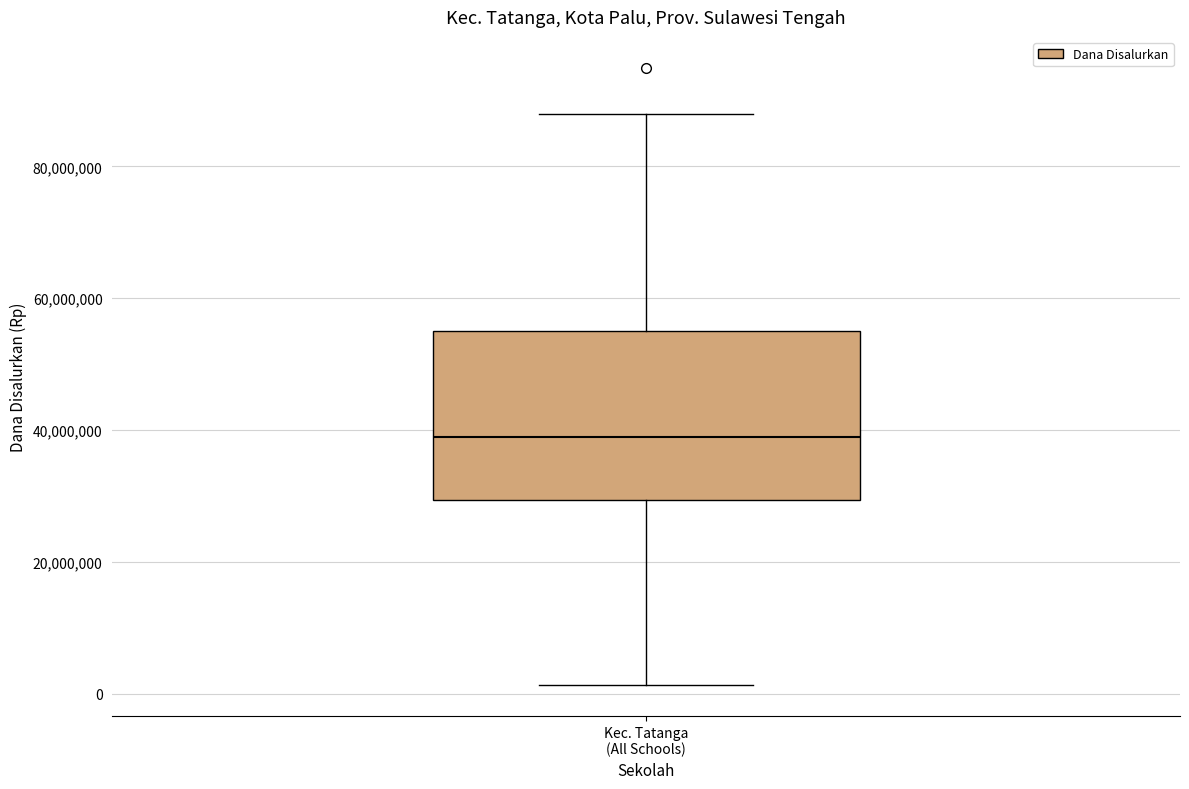

Read this box plot against the y-axis: the position of the median line, the range covered by the box, and the ends of both whiskers. The values are not printed on the chart, so give them approximately, as read against the axis.

median 38000000, box 30000000 to 56000000, whiskers 2000000 to 88000000